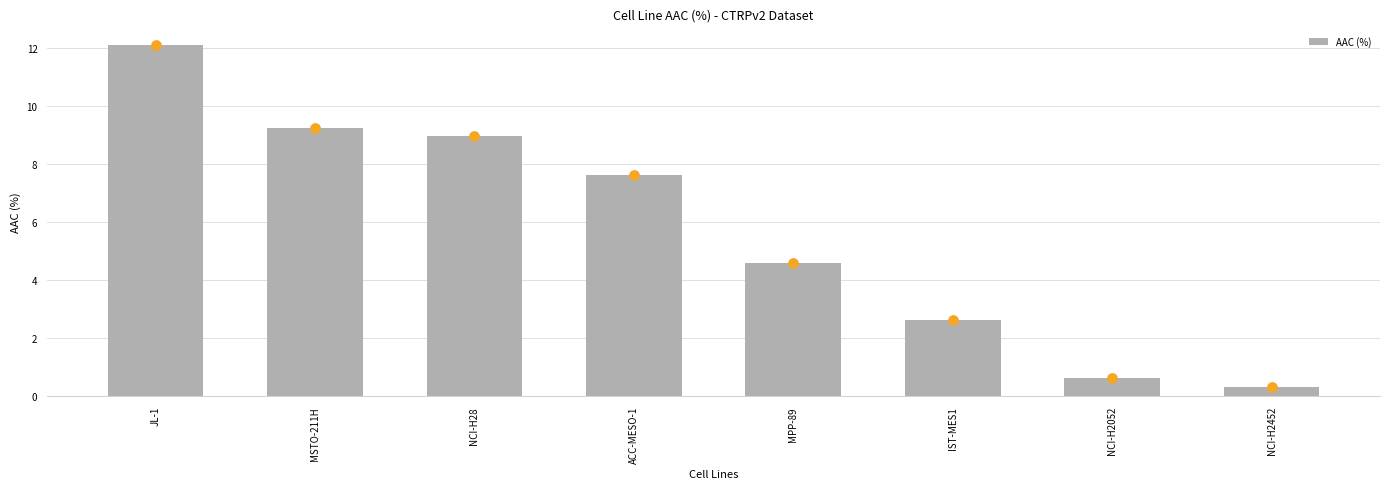

Which has a higher value, NCI-H28 or MSTO-211H?

MSTO-211H